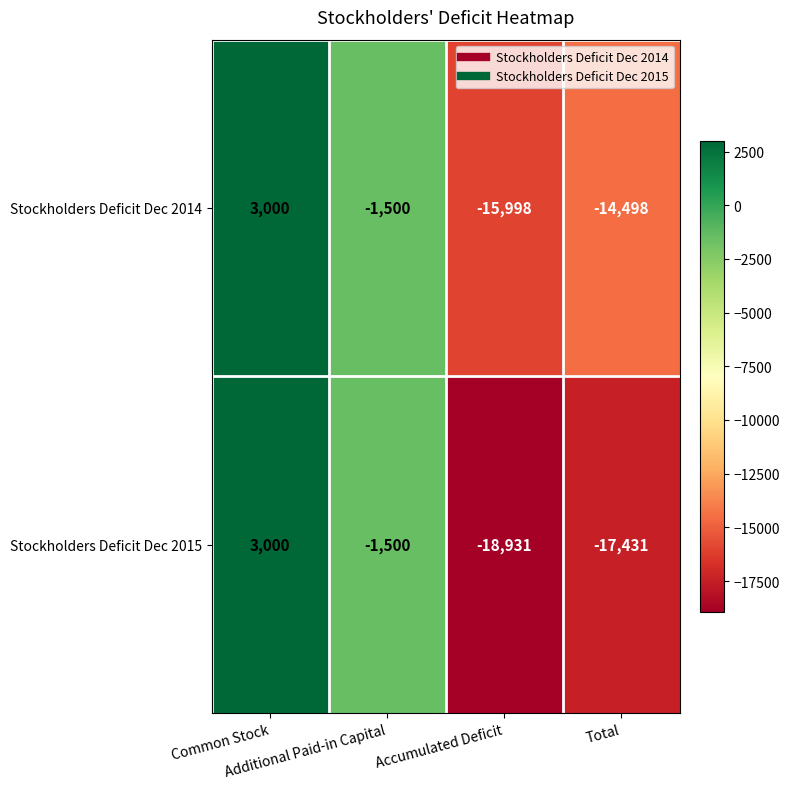

What is the minimum value for Stockholders Deficit Dec 2015?

-18931